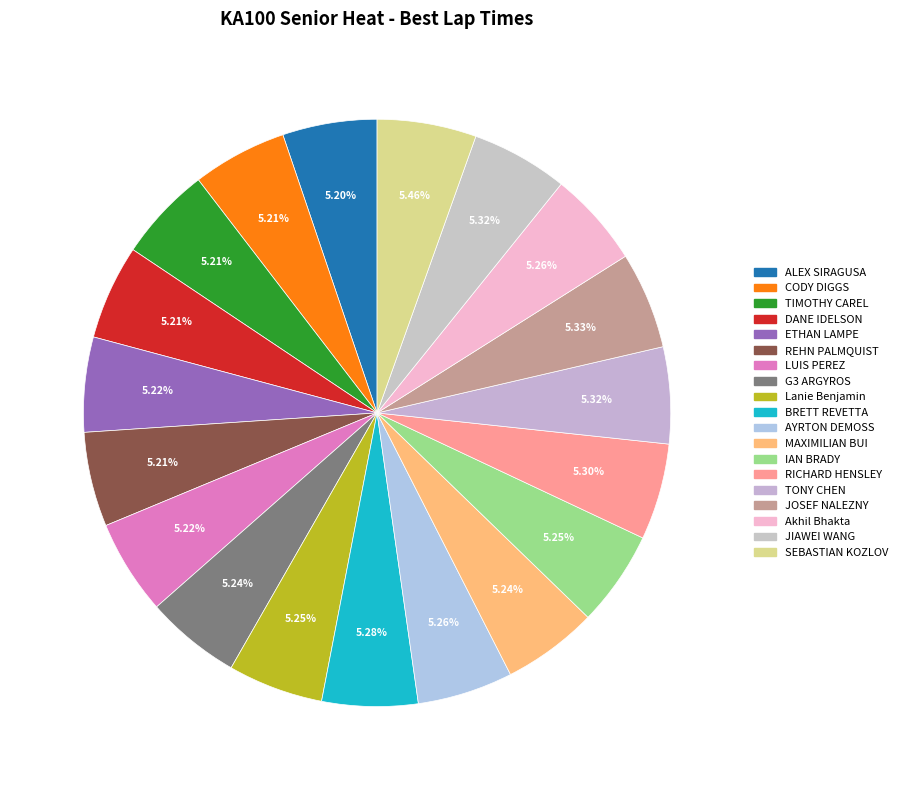

To the nearest percent, what portion does LUIS PEREZ represent?

5%